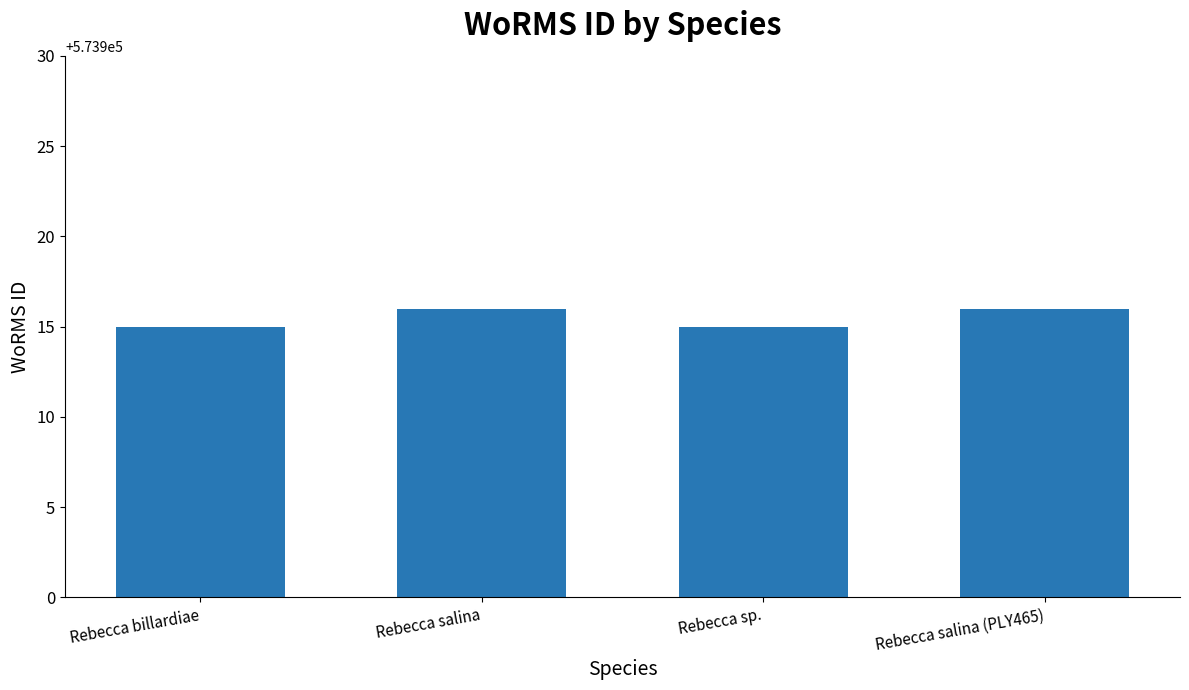

What is the maximum value shown in the chart?

573916